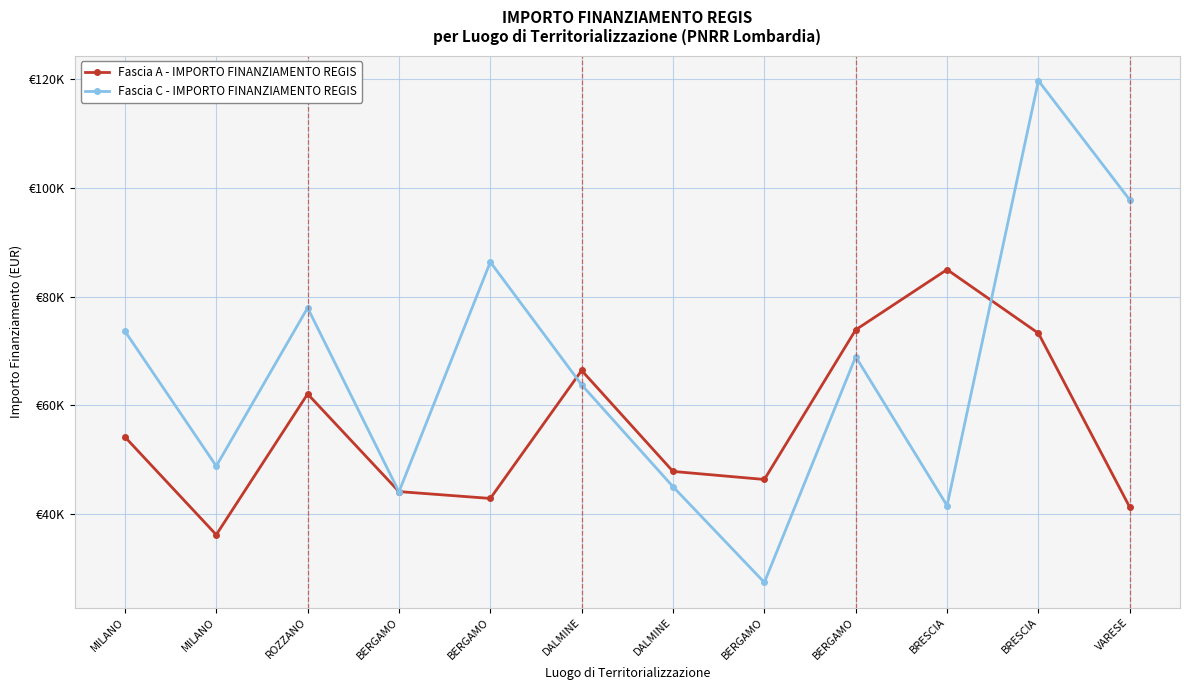

Which series has the largest total across all categories?

Fascia C - IMPORTO FINANZIAMENTO REGIS